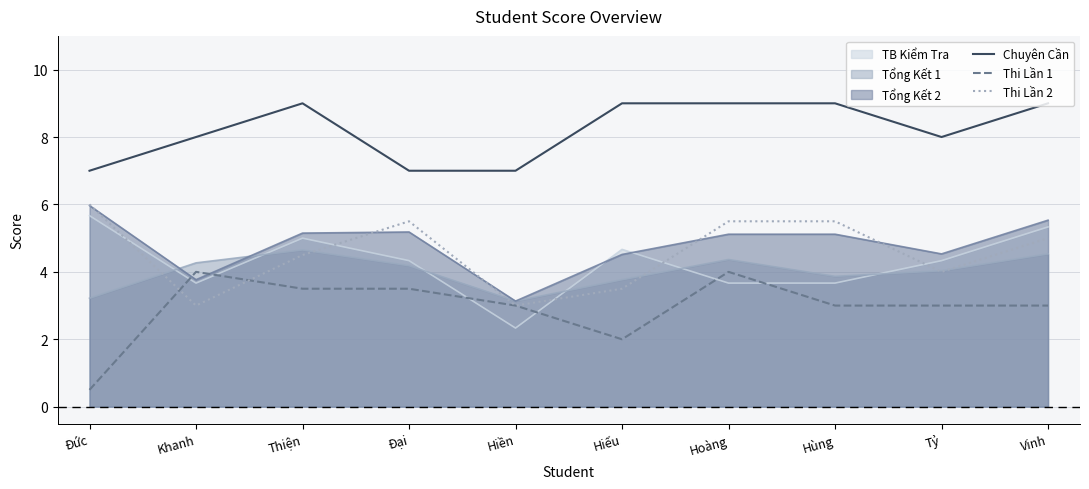

What value does the Chuyên Cần series have at Đức?

7.0